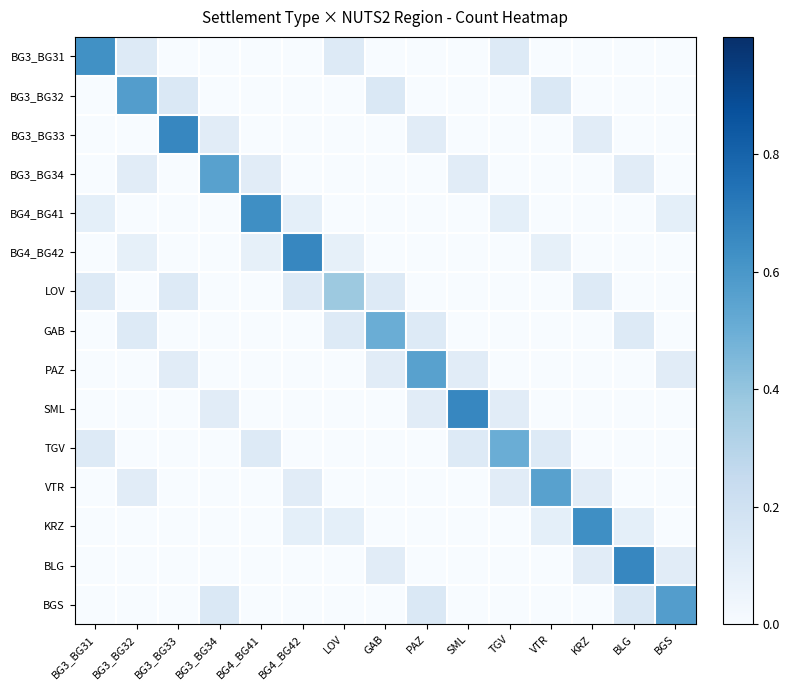

What is the total value across all series at LOV?

0.8